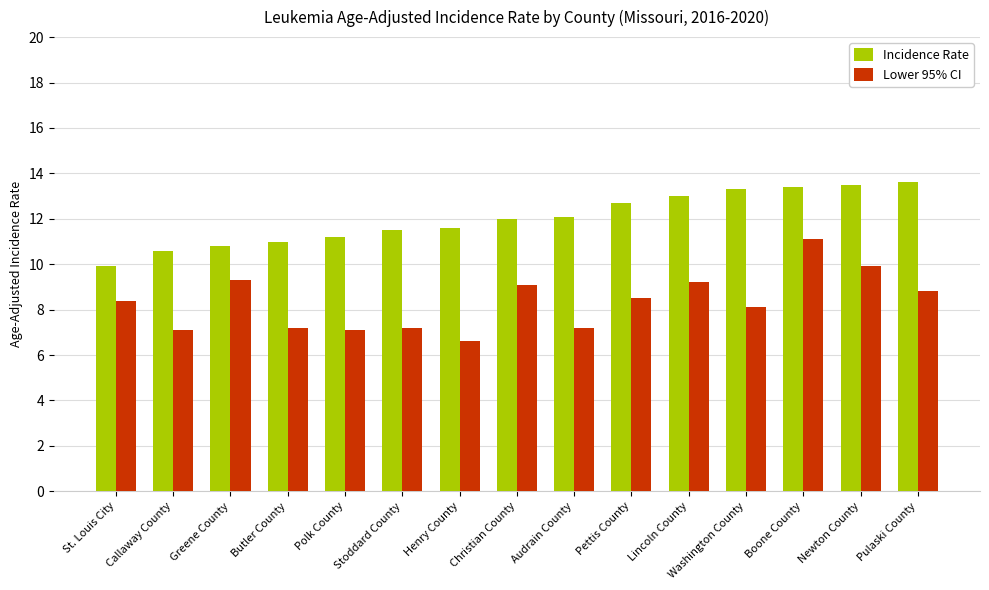

What is the label of the 5th bar from the left?

Polk County